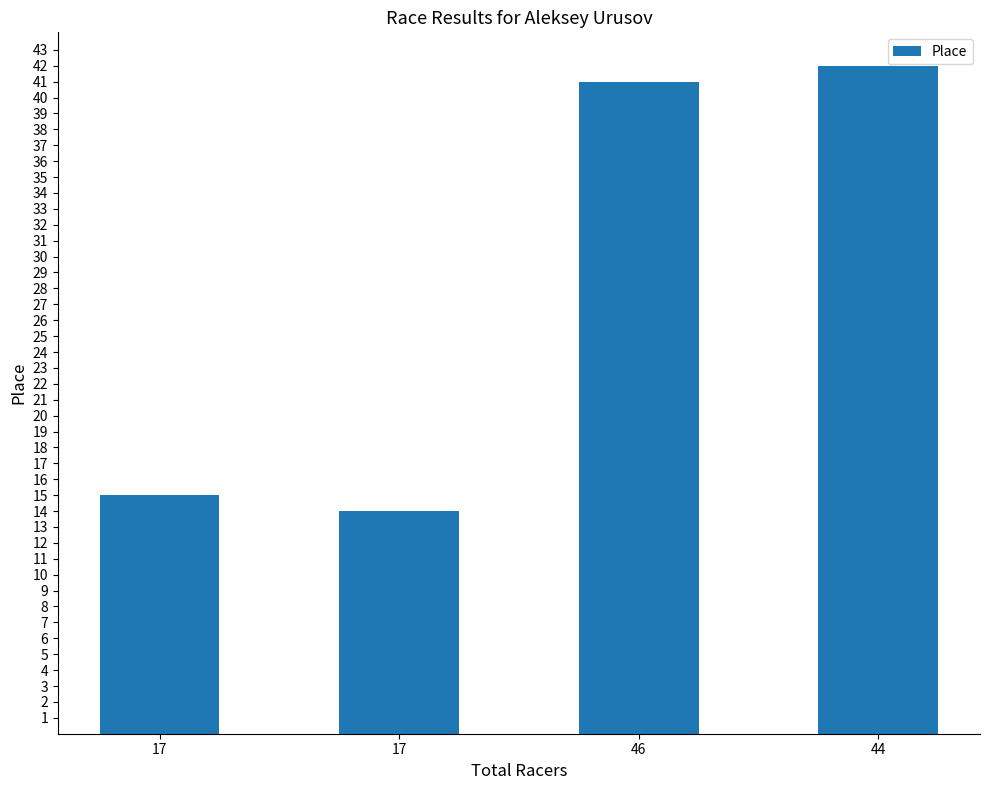

What is the sum of all values?

112